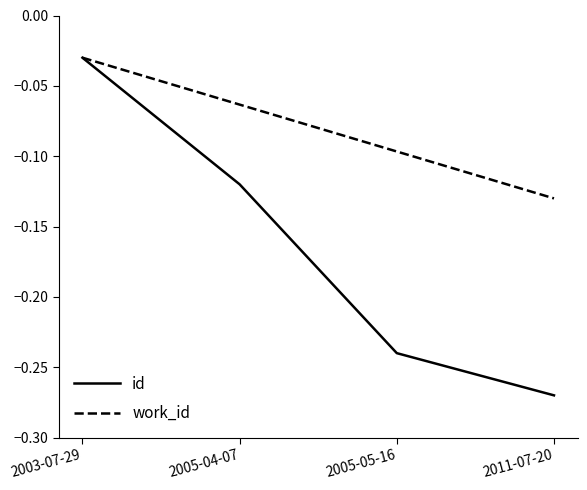

Which series has the largest range (max minus min)?

id